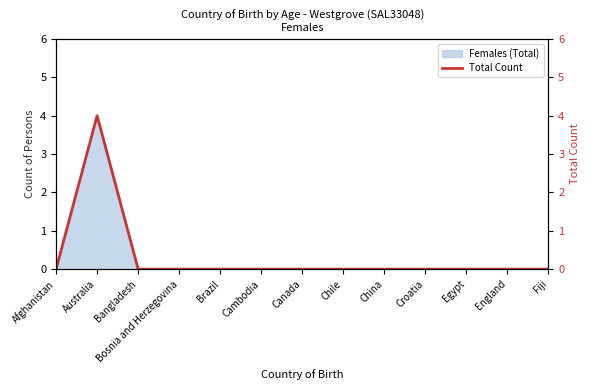

Does the chart display data point markers on the line(s)?

No